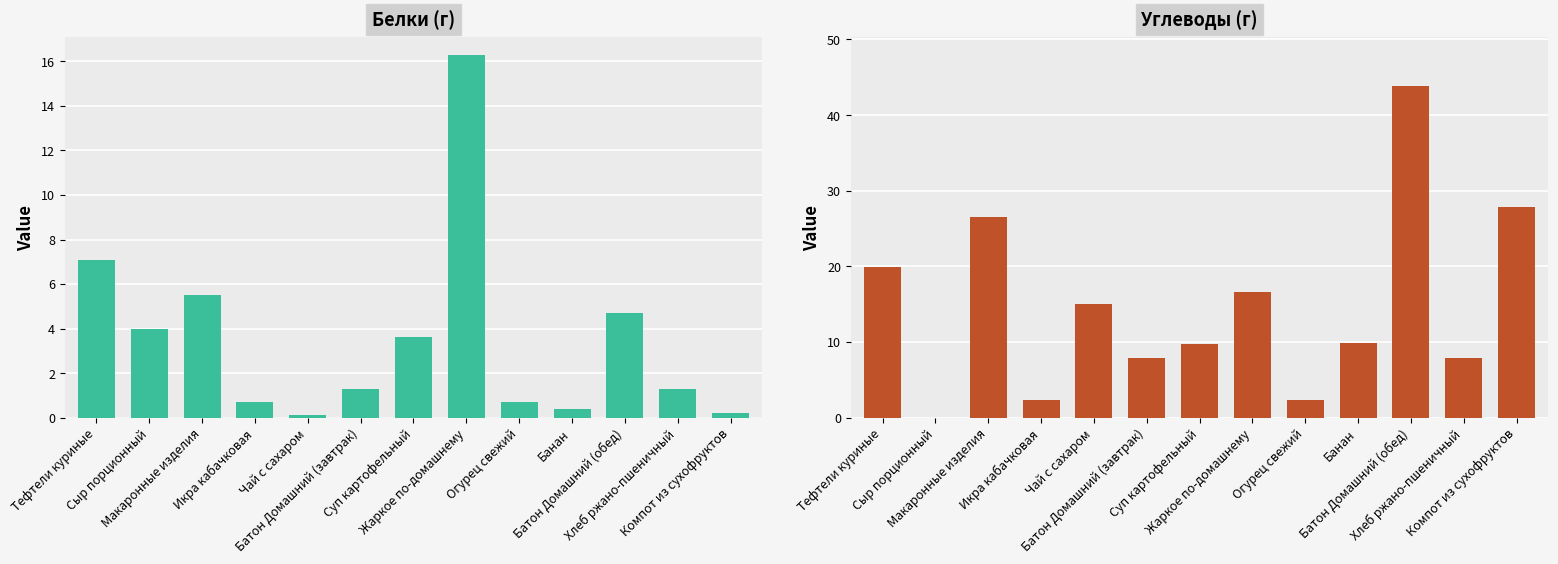

Which series has the largest range (max minus min)?

Углеводы